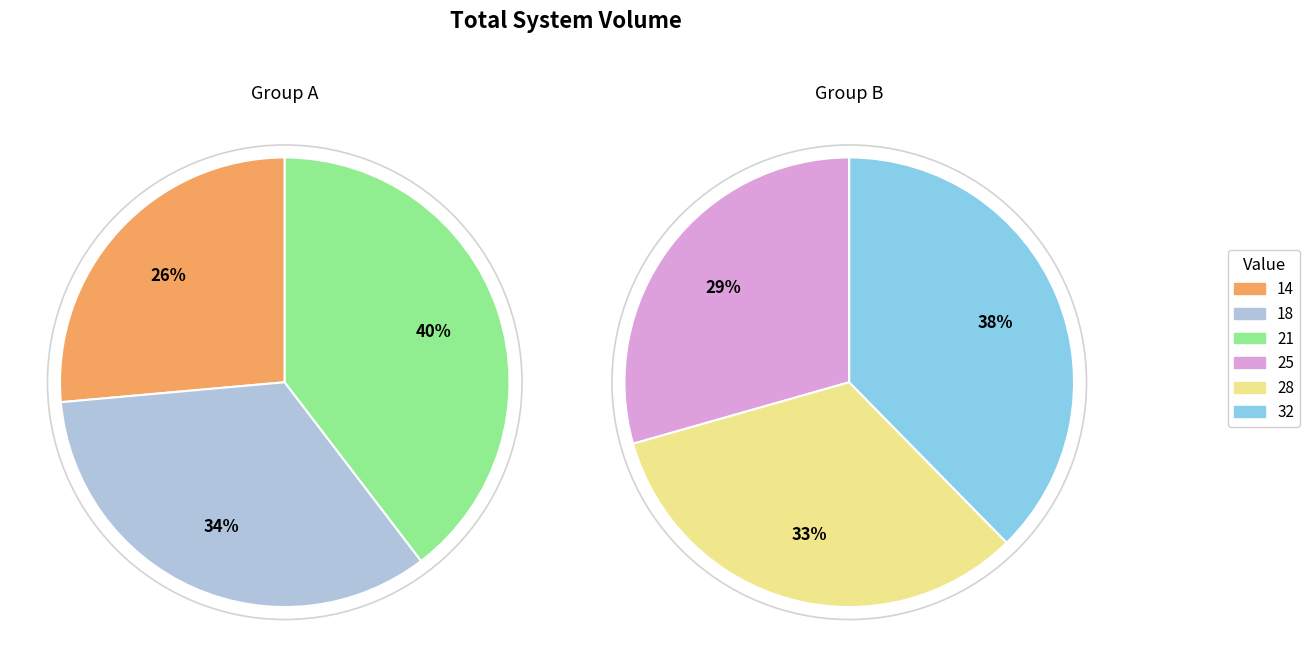

What is the smallest slice in the pie chart?

14